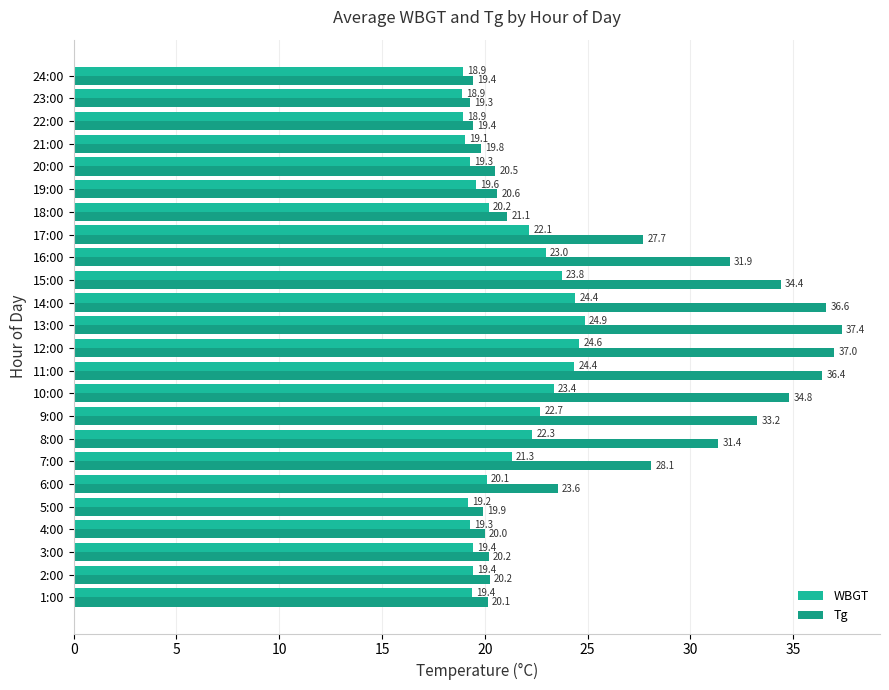

How many values in the WBGT series are below 20?

11